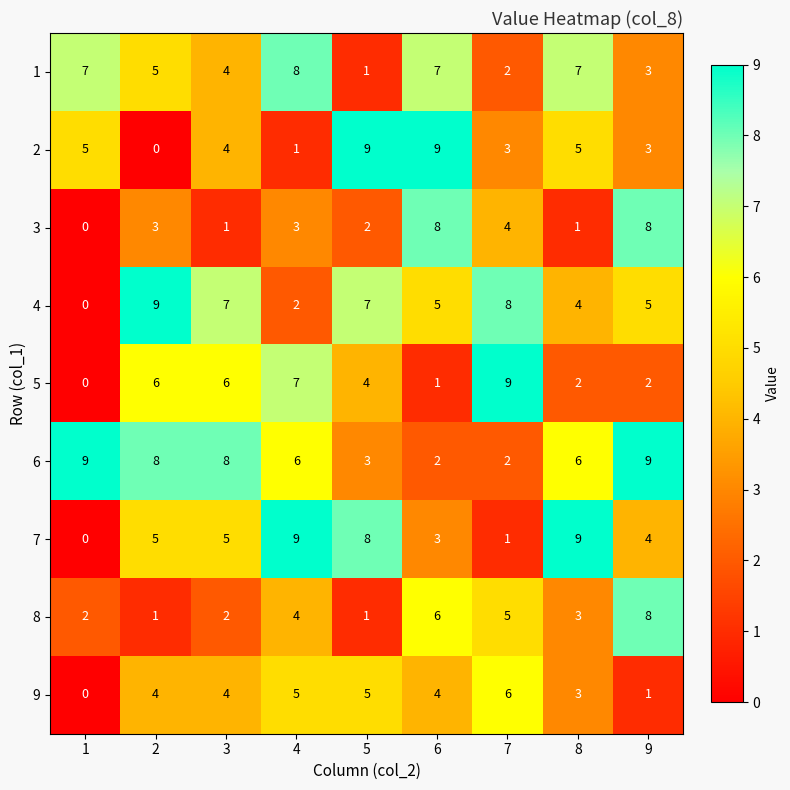

What value does the 4 series have at 6?

5